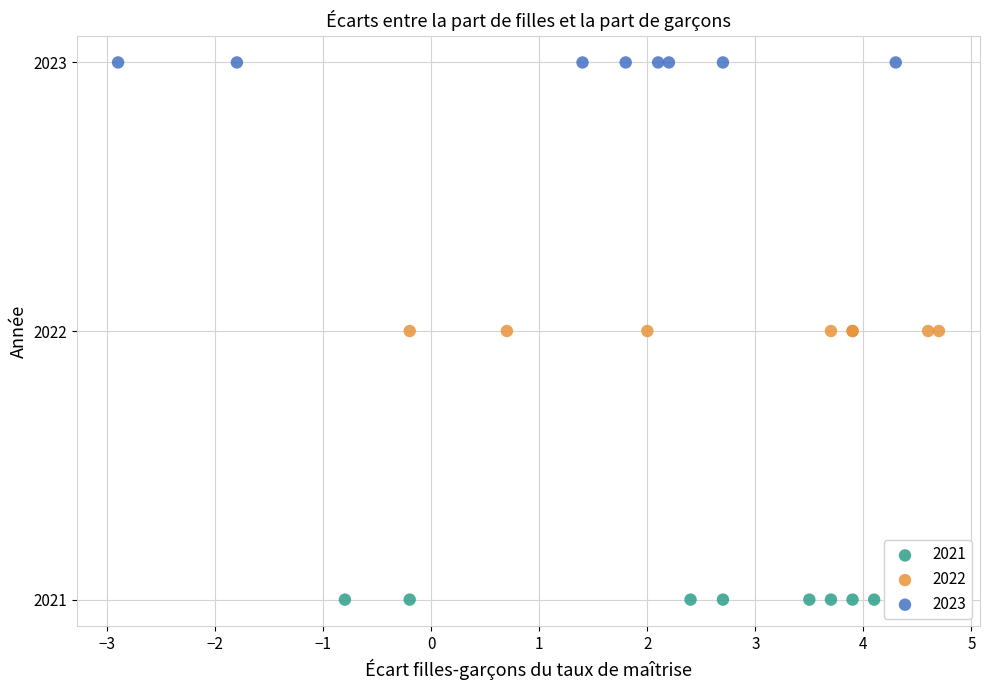

What are all the series names shown in the legend?

2021, 2022, 2023